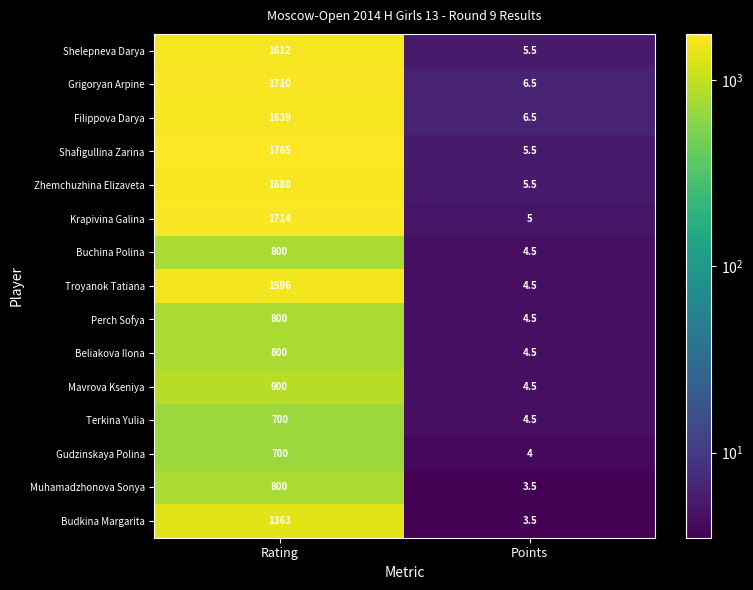

Is it true that Budkina Margarita equals 5.0 at Points?

False